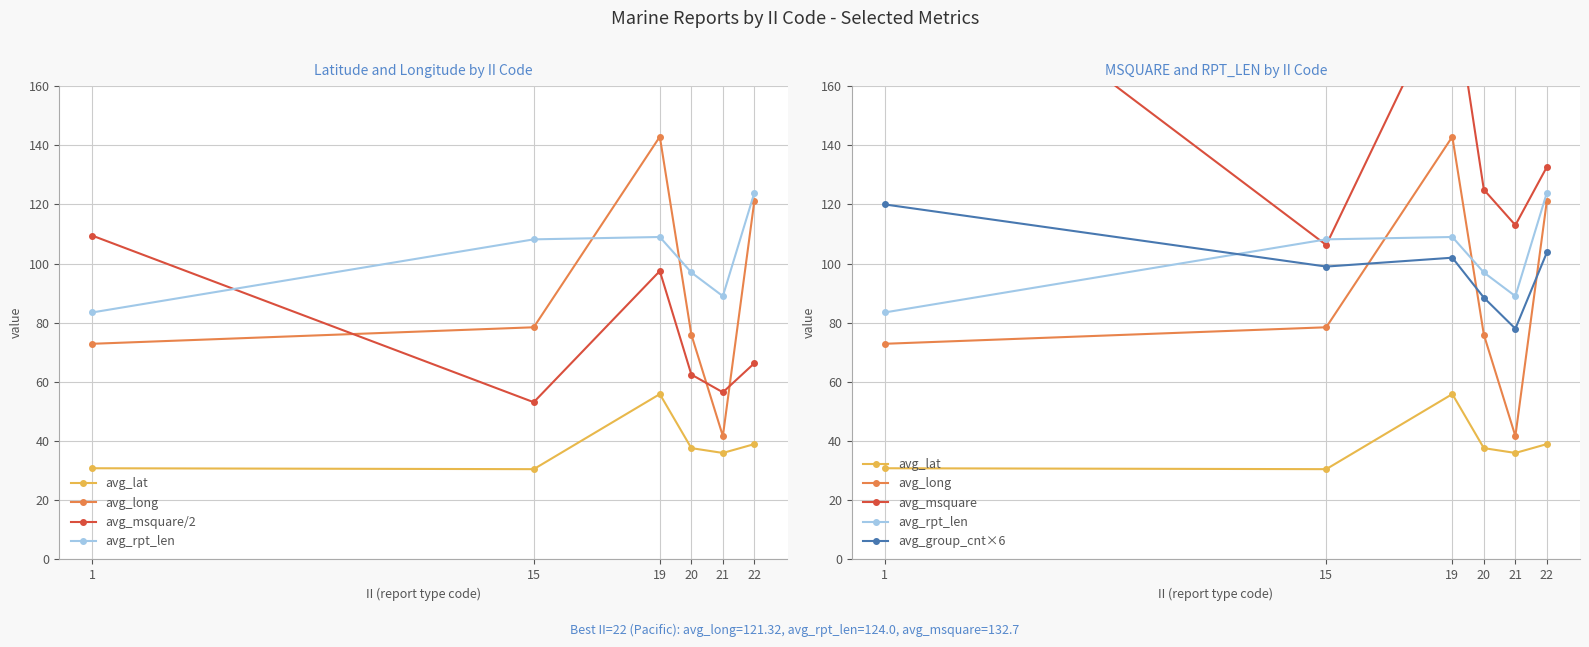

Which series has the largest range (max minus min)?

avg_msquare